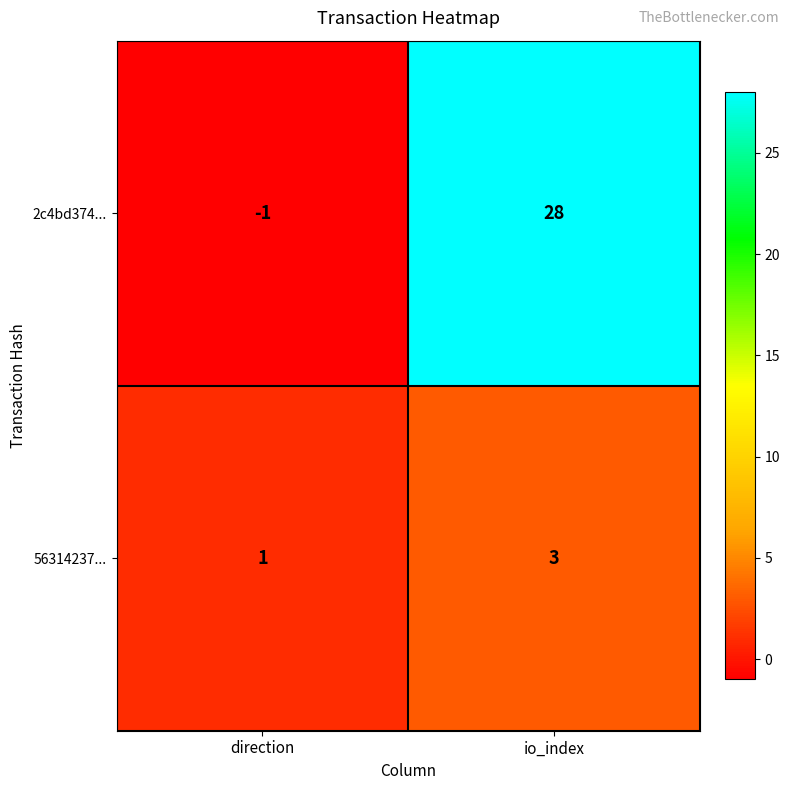

What is the total value across all series at io_index?

31